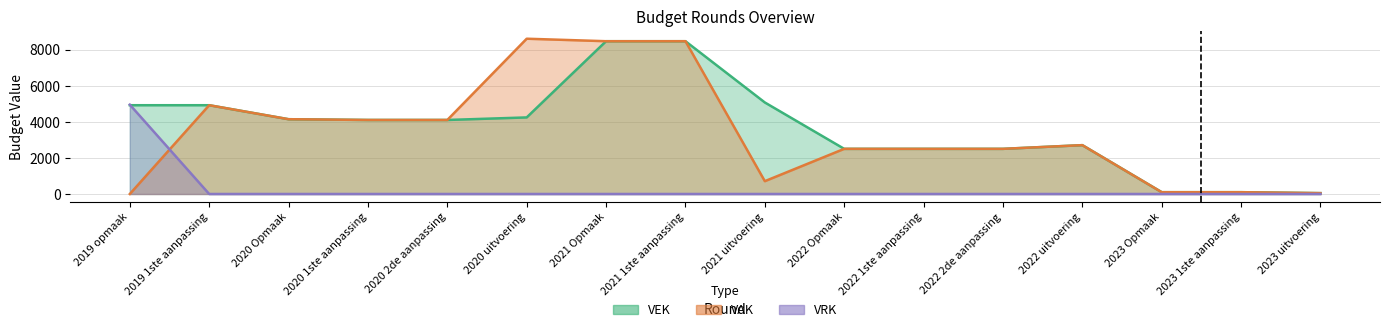

Is it true that VAK equals 1059 at 2021 uitvoering?

False